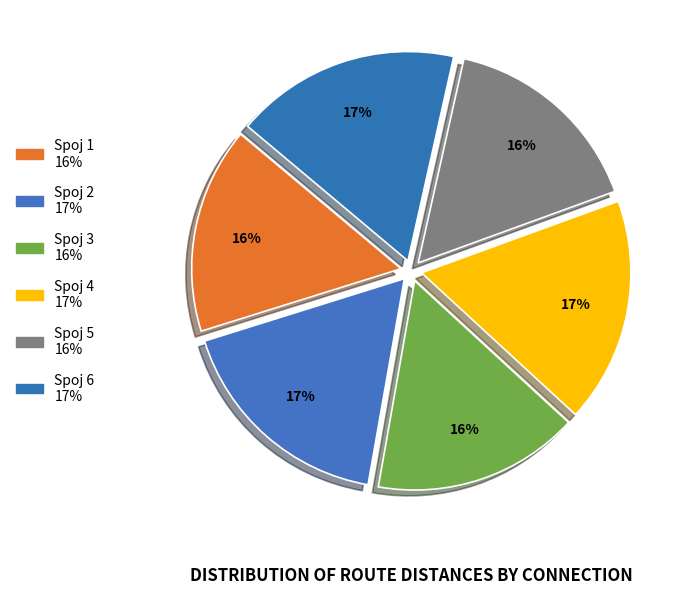

Rank the categories by value from highest to lowest.

Spoj 2, Spoj 4, Spoj 6, Spoj 1, Spoj 3, Spoj 5